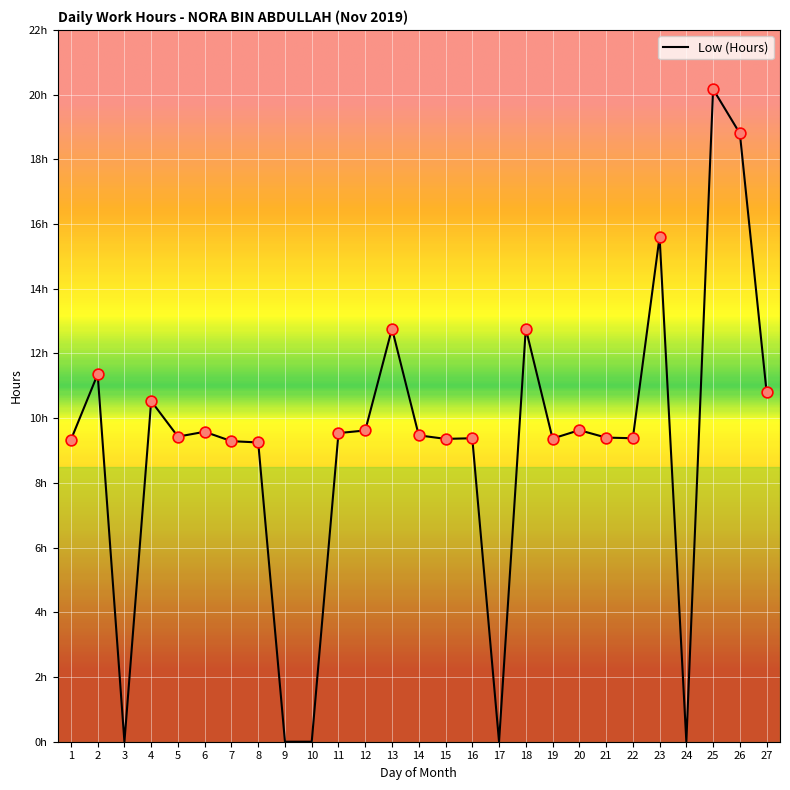

Approximately how many times larger is the value at 16 compared to 13?

0.7